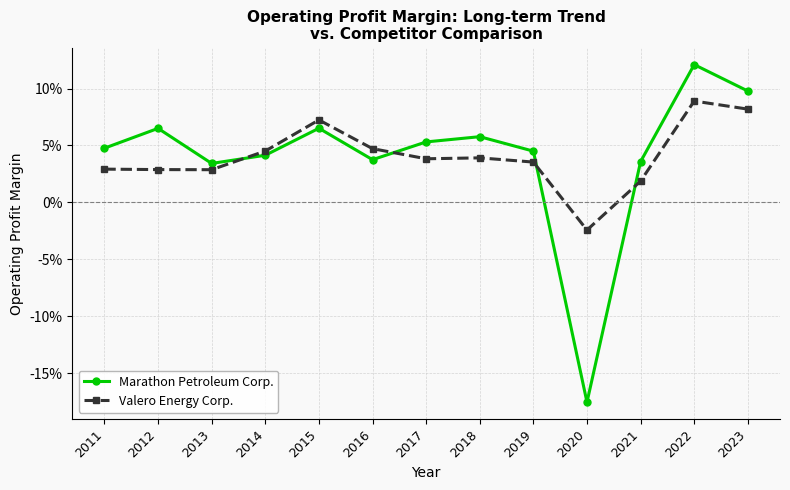

What is the total value across all series at 2015?

0.1